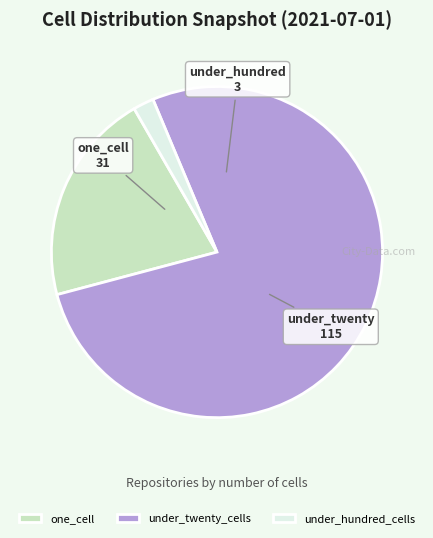

Rank the categories by value from highest to lowest.

under_twenty_cells, one_cell, under_hundred_cells